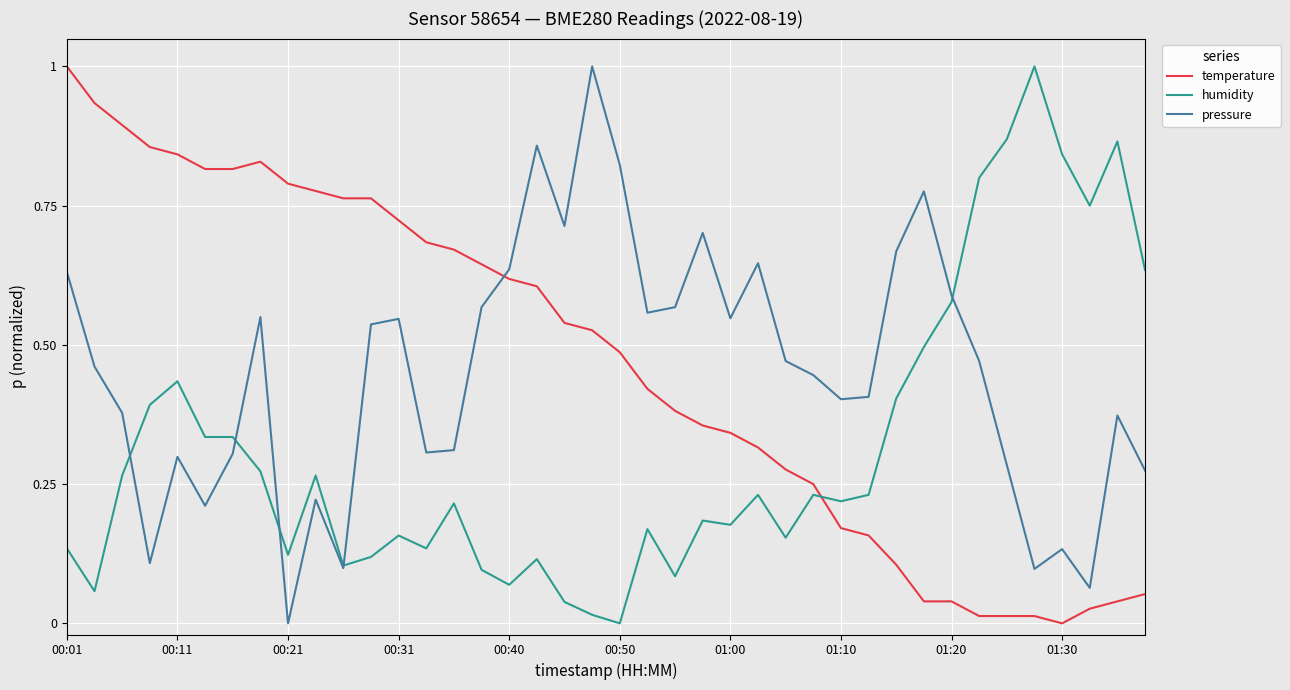

After their last crossing, which series has the higher values: temperature or pressure?

pressure